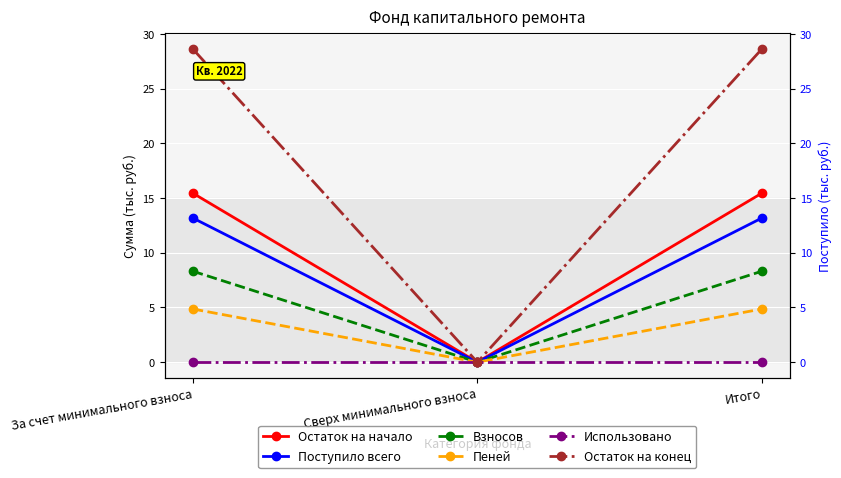

Rank the series at Итого from highest to lowest value.

Остаток на конец, Остаток на начало, Поступило всего, Взносов, Пеней, Использовано